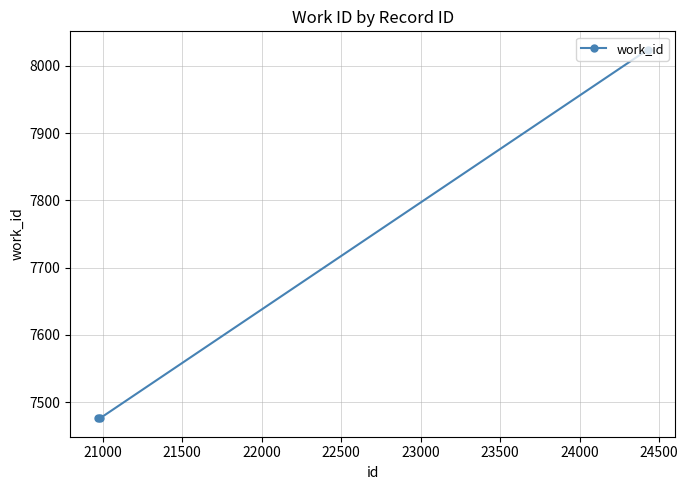

What is the average value?

7659